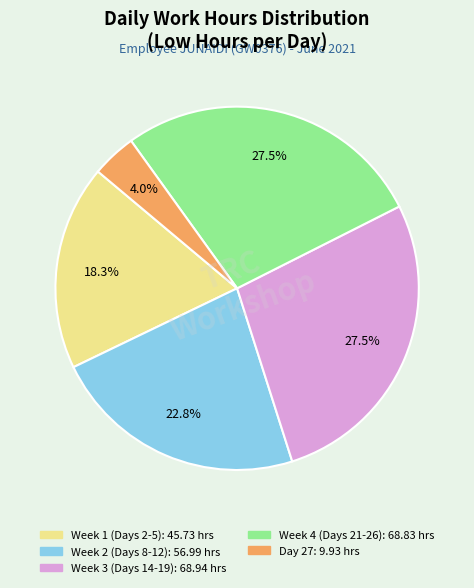

How many slices are in this pie chart?

5